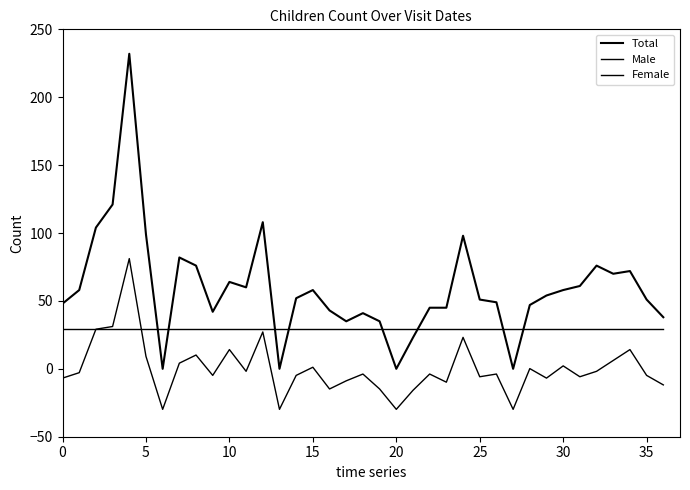

Which series ends up on top after the final intersection of Female and Total?

Total